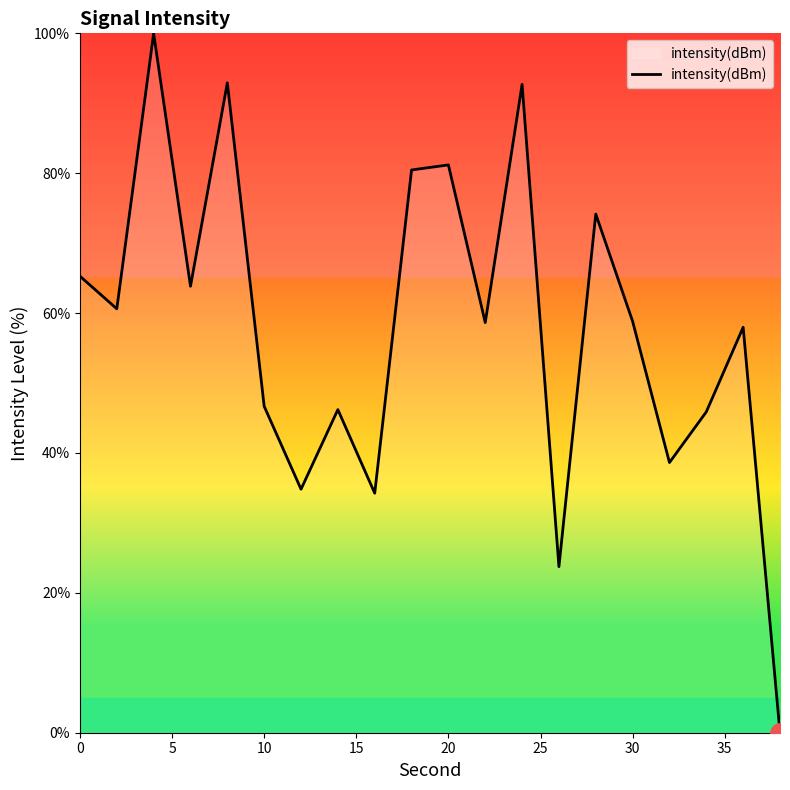

What is the difference between the maximum and minimum values?

100.0